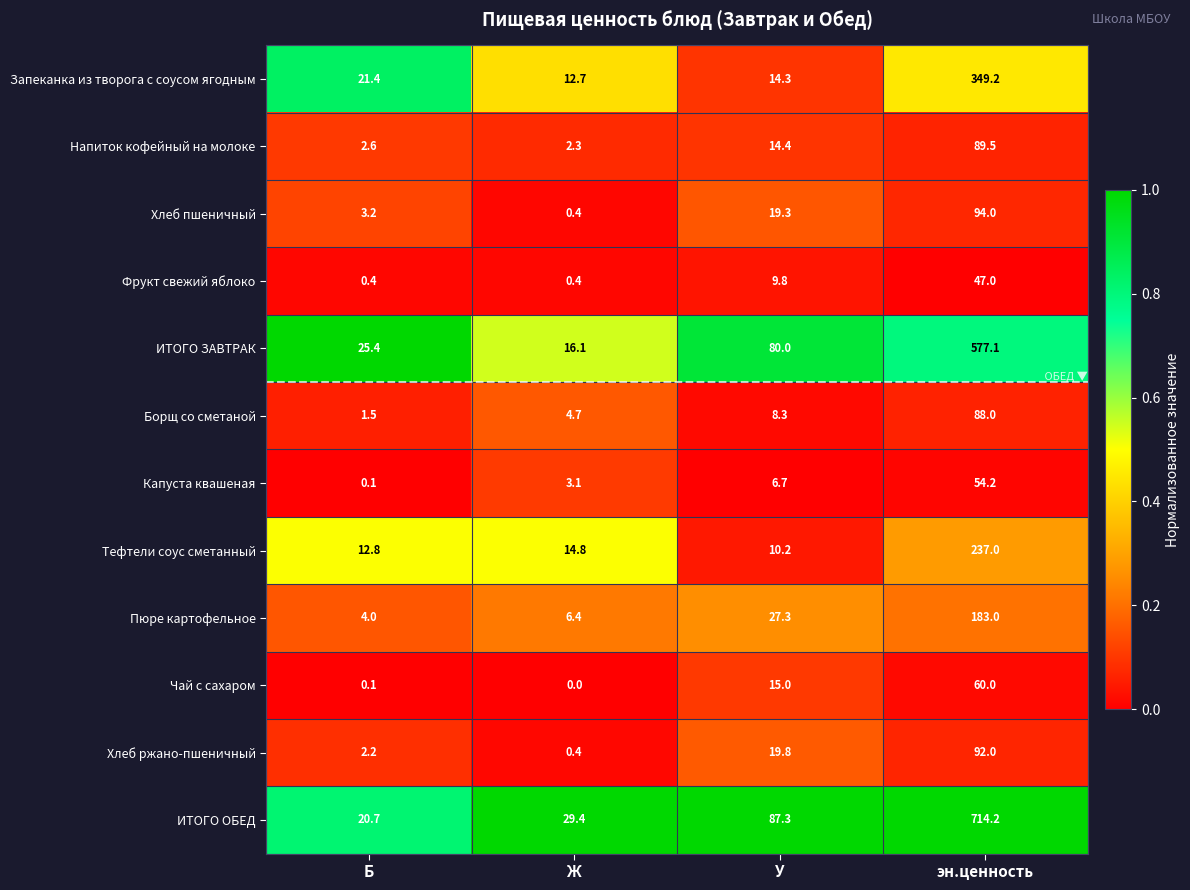

List the series in order of their peak value, highest first.

ИТОГО ОБЕД, ИТОГО ЗАВТРАК, Запеканка из творога с соусом ягодным, Тефтели соус сметанный, Пюре картофельное, Хлеб пшеничный, Хлеб ржано-пшеничный, Напиток кофейный на молоке, Борщ со сметаной, Чай с сахаром, Капуста квашеная, Фрукт свежий яблоко